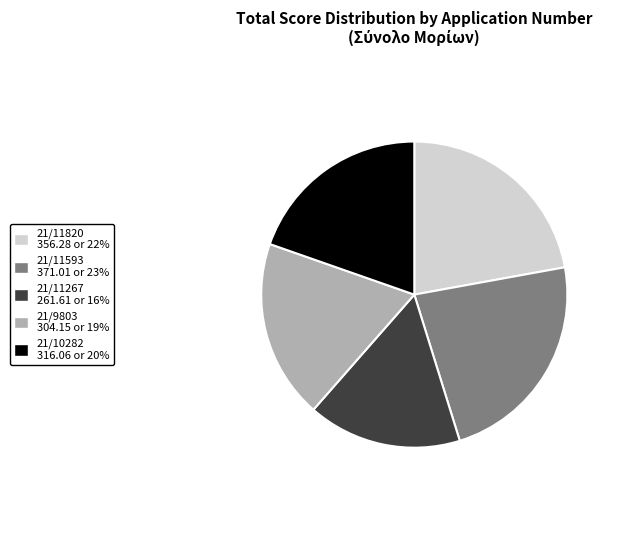

Do 21/11820 and 21/10282 together represent more than half of the pie?

No